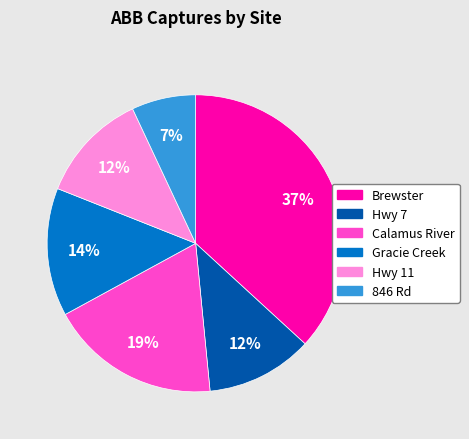

How many segments does this pie chart have?

6